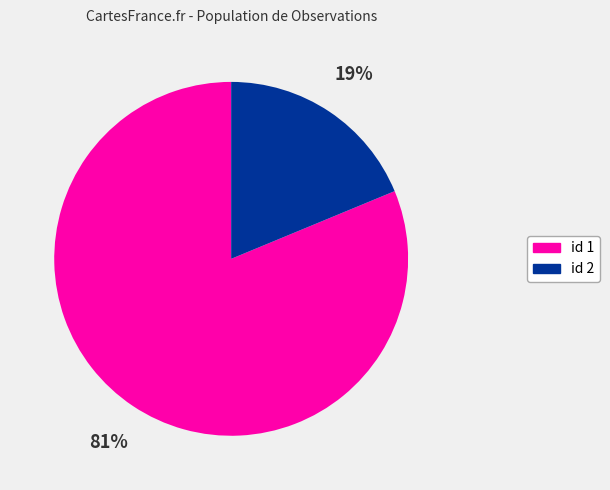

To the nearest percent, what is the difference between the largest and smallest slice percentages?

62%